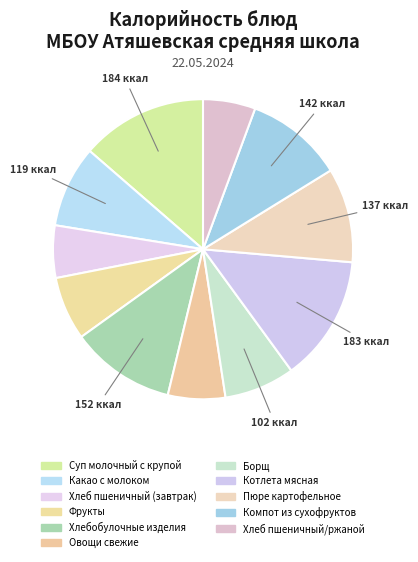

True or false: Пюре картофельное accounts for 4% of the total.

False